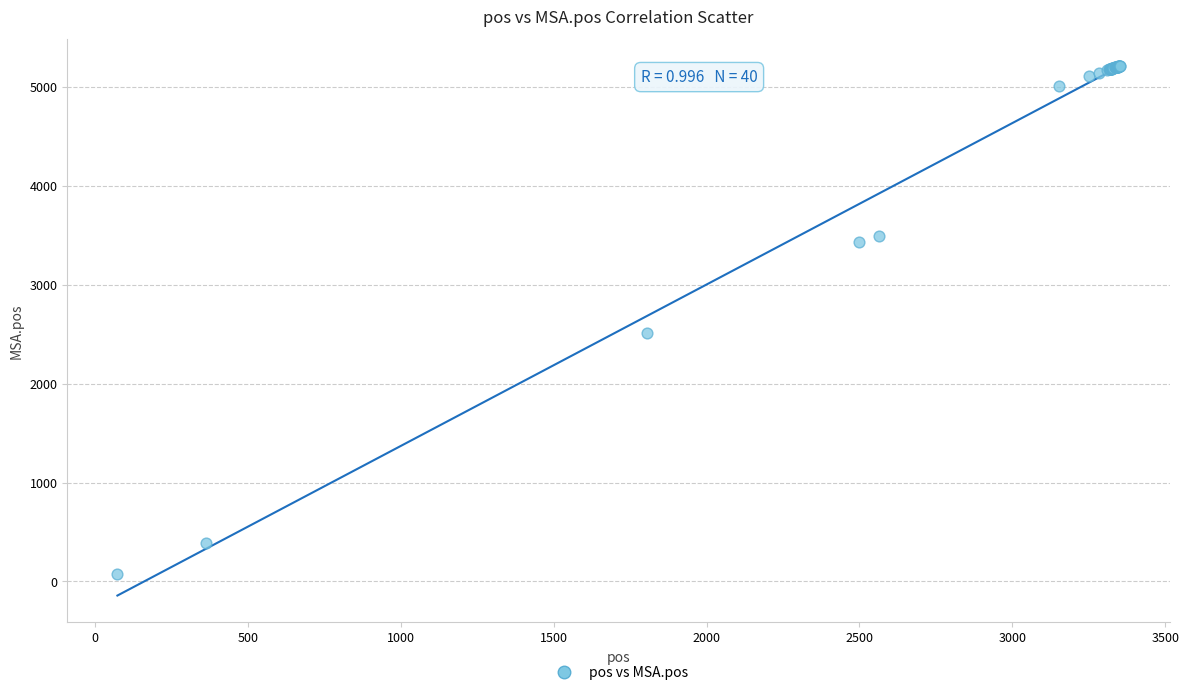

What Y value in the scatter plot is closest to 2644?

2512